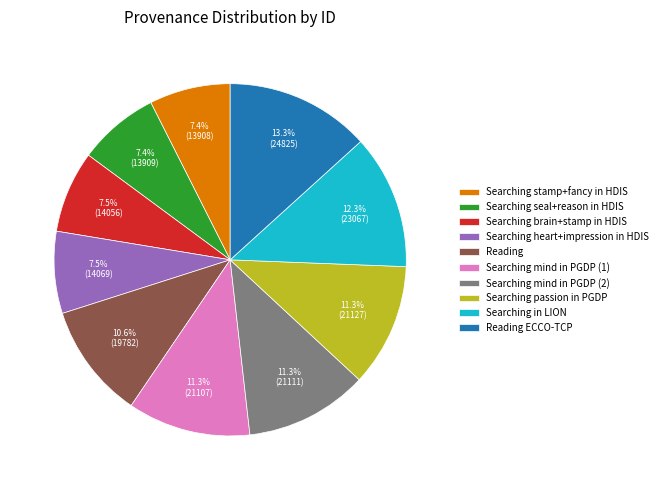

Combined, do Searching stamp+fancy in HDIS and Searching seal+reason in HDIS account for over 50%?

No